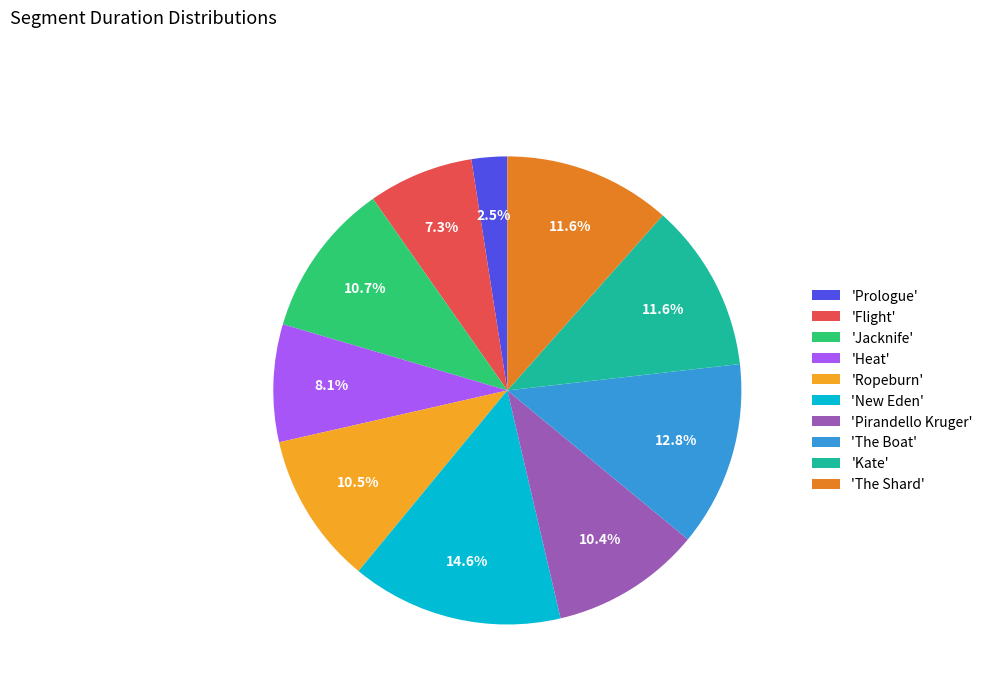

Is there a majority slice in this chart?

No